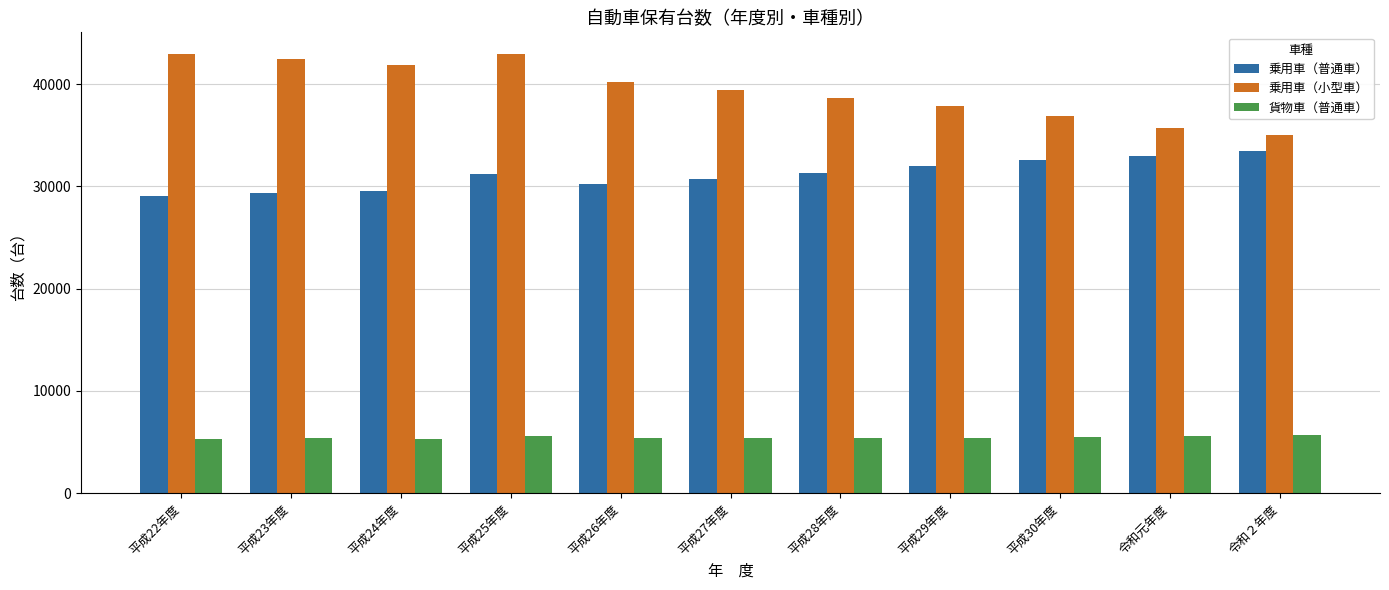

What is the total value across all series at 令和元年度?

74317